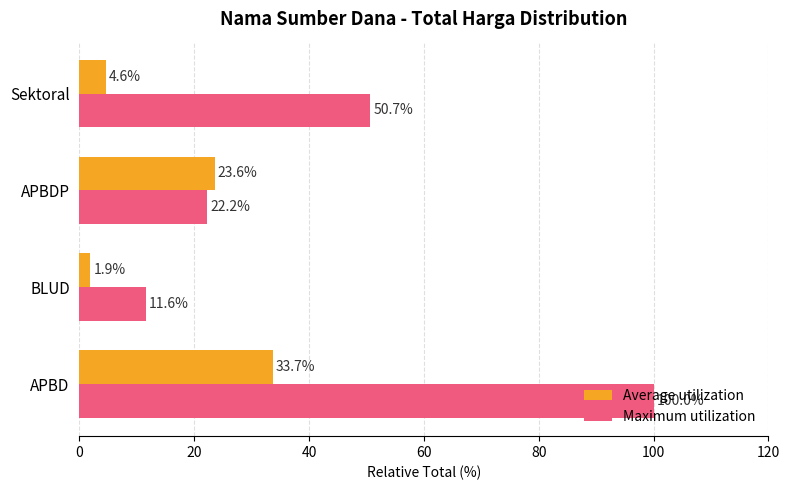

Rank the series by their average value, from highest to lowest.

Maximum utilization, Average utilization